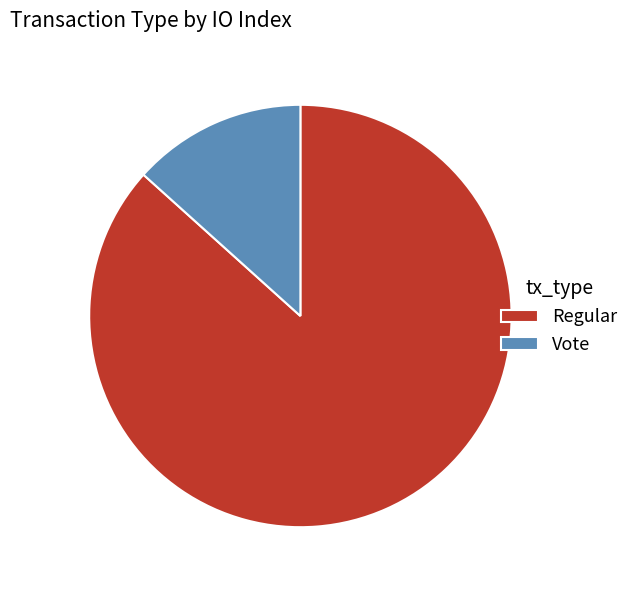

Is Vote the majority of the pie?

No